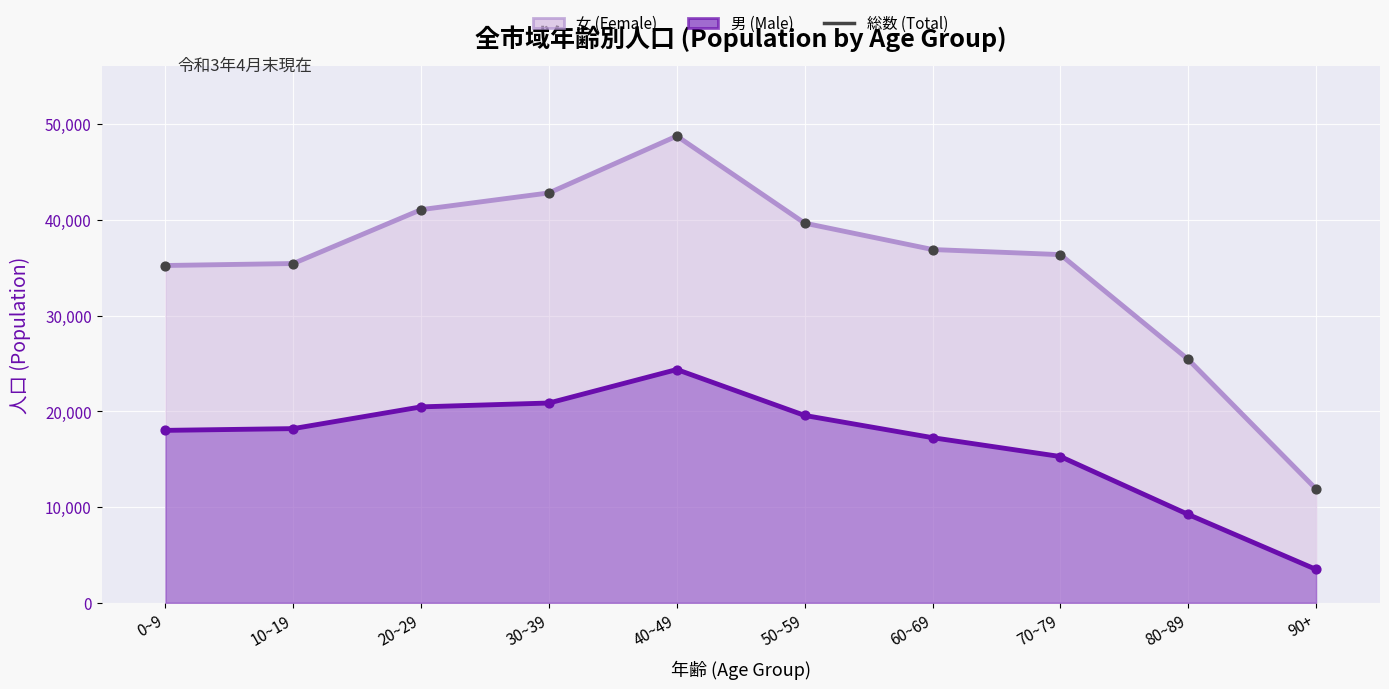

Between 60~69 and 40~49, which is larger?

40~49